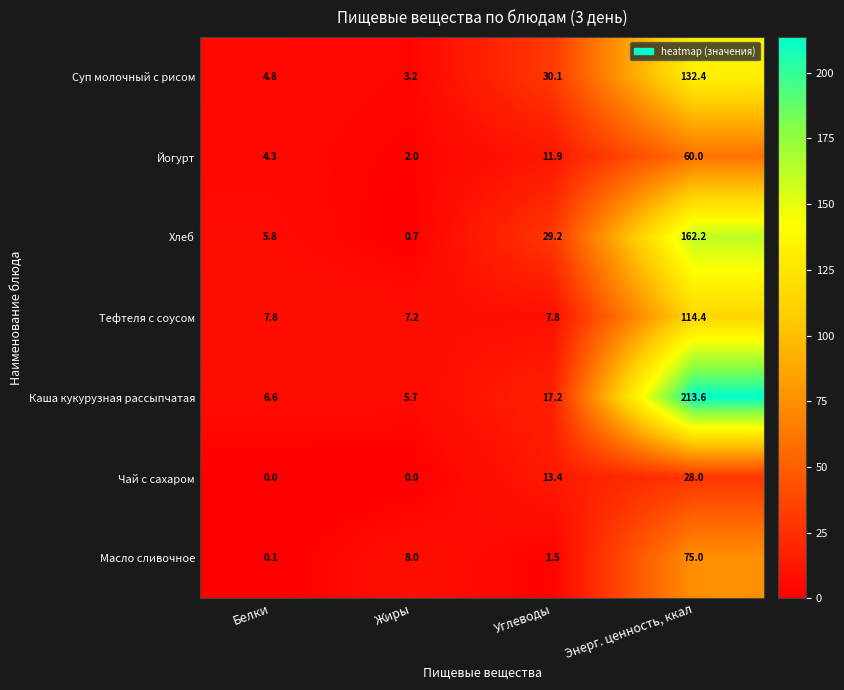

How many distinct data groups are displayed?

7